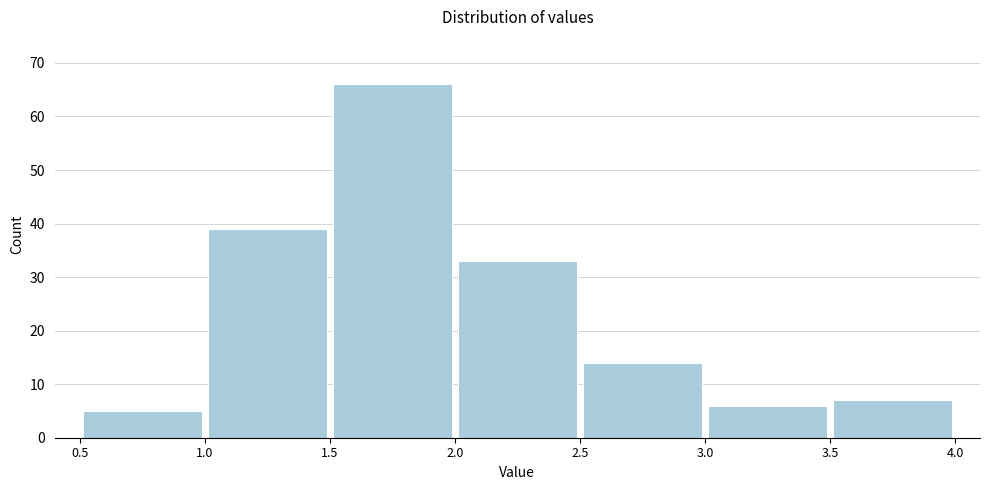

Reading left to right, list every bar in this chart as the range it spans on the x-axis followed by its height. The values are not printed on the chart, so give them approximately, as read against the axis.

0.5 to 1.0: 5
1.0 to 1.5: 39
1.5 to 2.0: 66
2.0 to 2.5: 33
2.5 to 3.0: 14
3.0 to 3.5: 6
3.5 to 4.0: 7